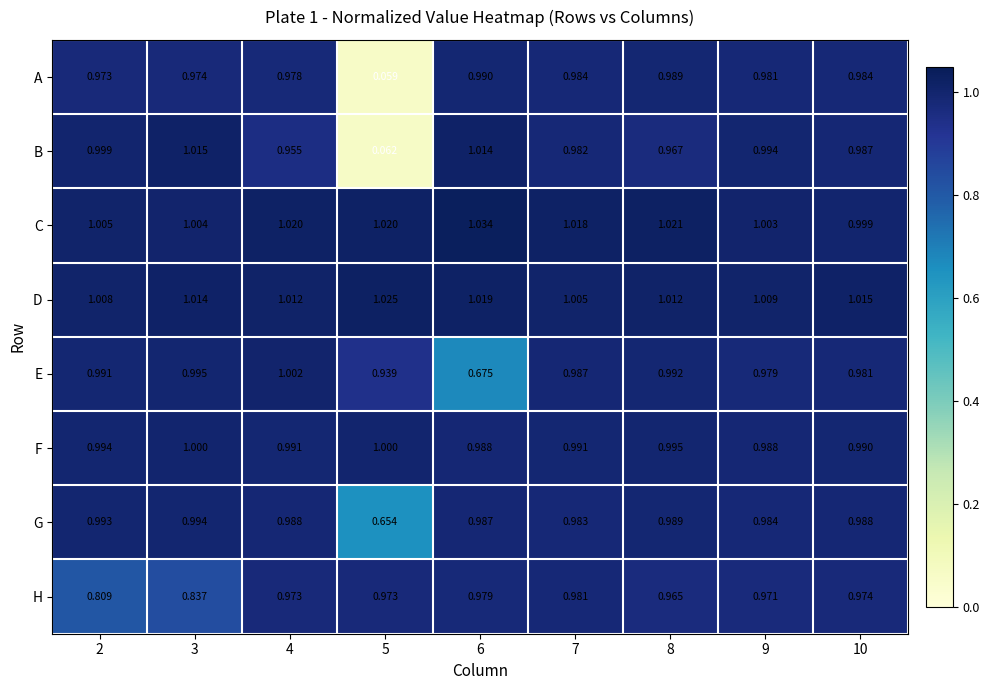

Which series changed the most between 4 and 10?

B